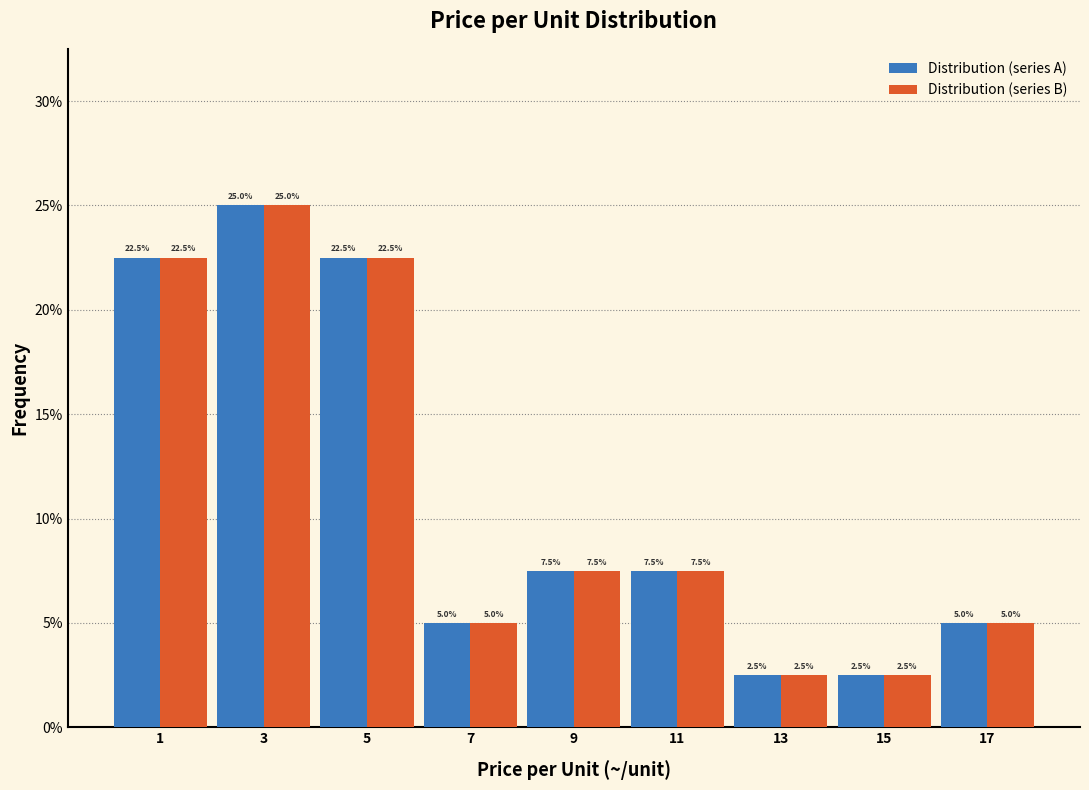

What is the height of the Distribution (series B) bar covering 14 to 16 on the x-axis?

2.5